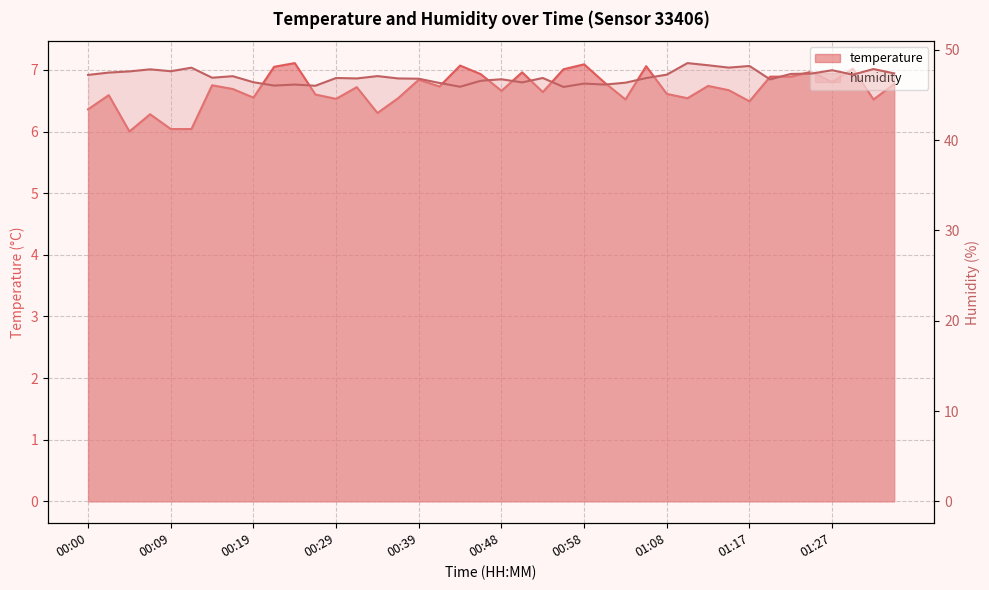

Rank the series by their maximum value, from lowest to highest.

temperature, humidity